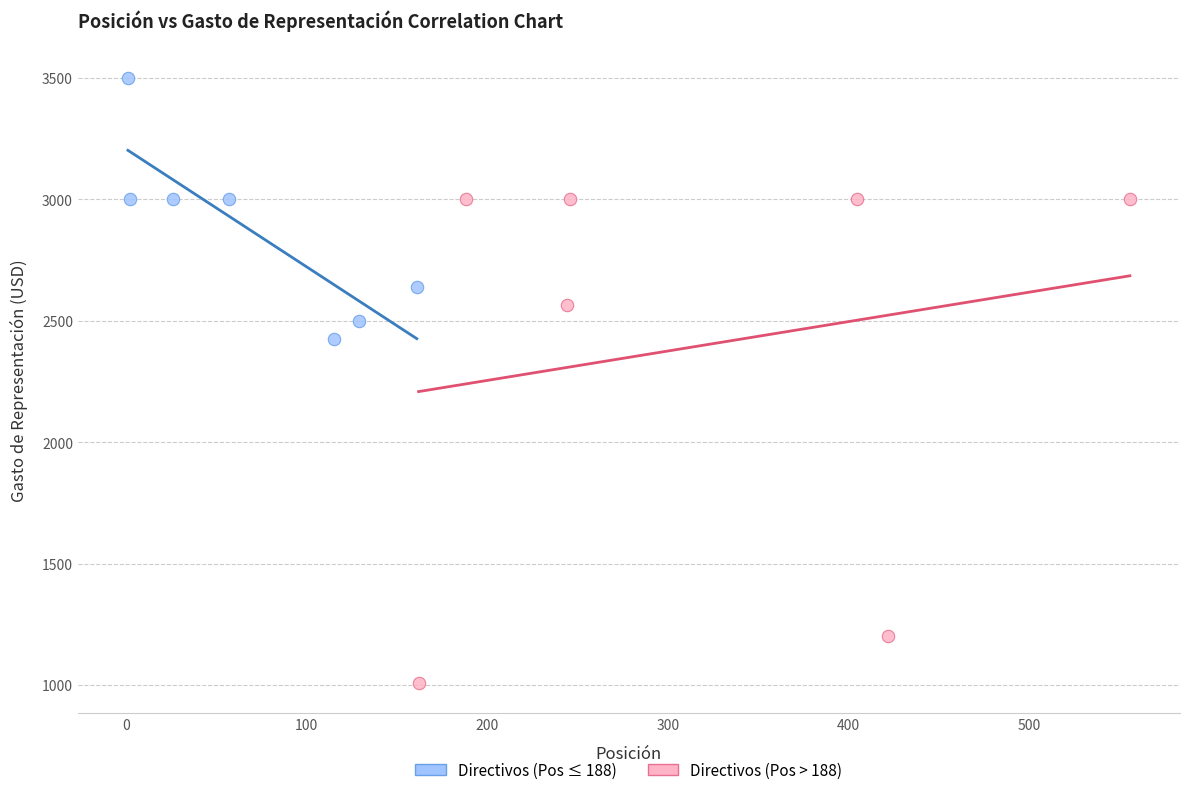

Which series reaches the minimum Y coordinate?

Directivos (Pos > 188)